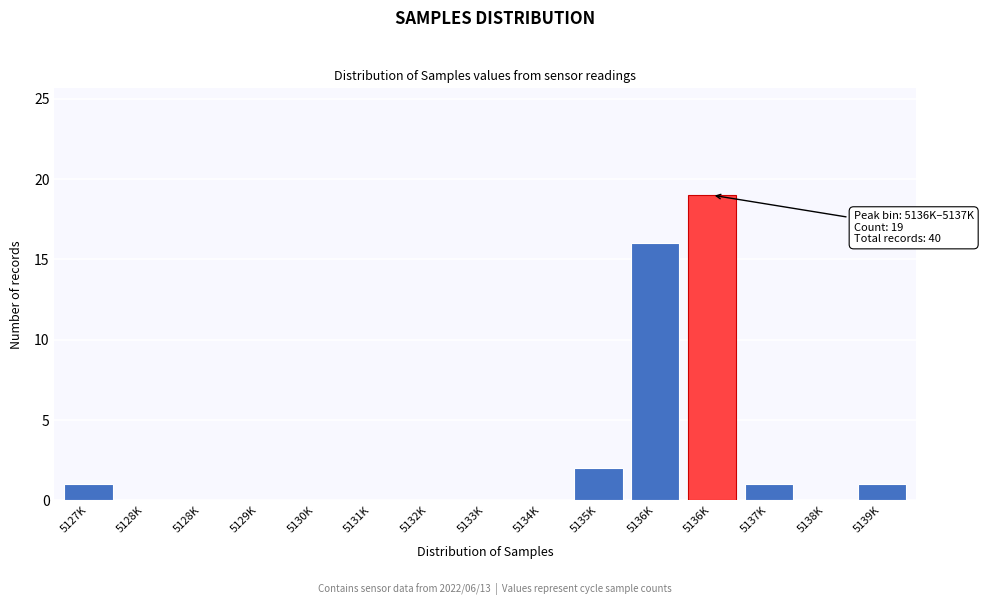

Count the number of categories in the chart.

15